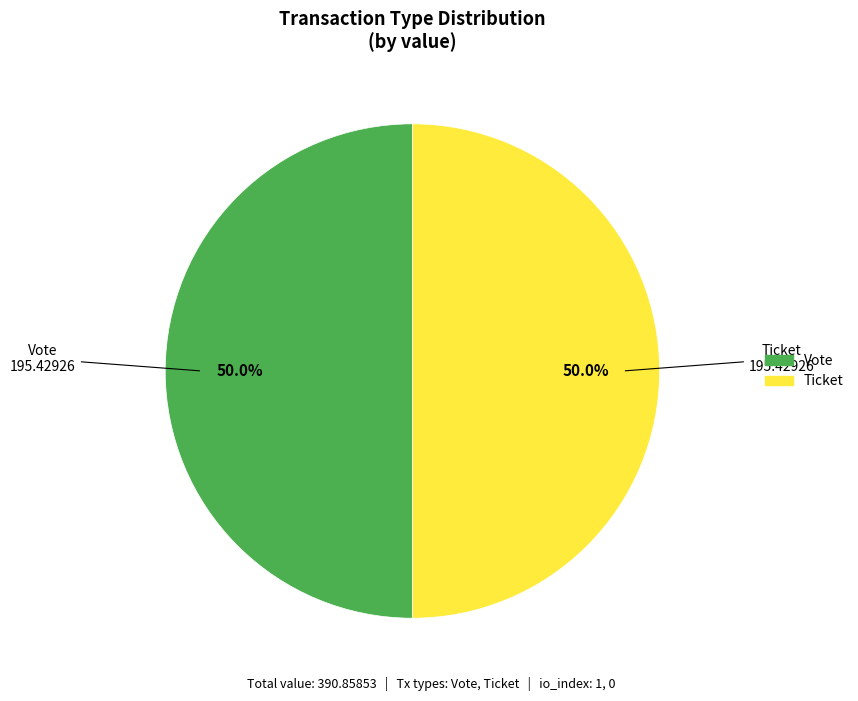

Rank the categories by value from lowest to highest.

Ticket (io_index=0), Vote (io_index=1)